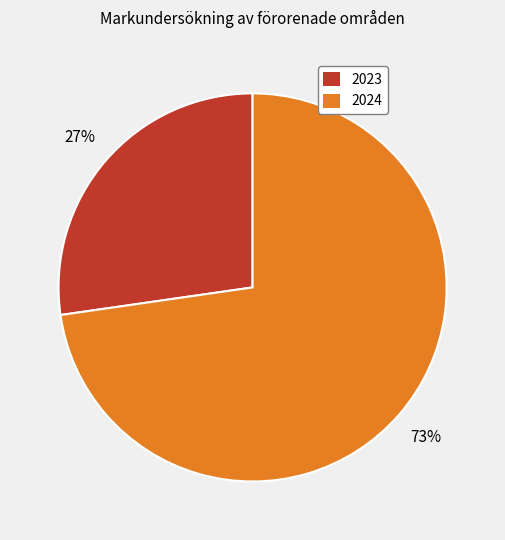

The 2023 slice represents 27% of the pie. True or false?

True